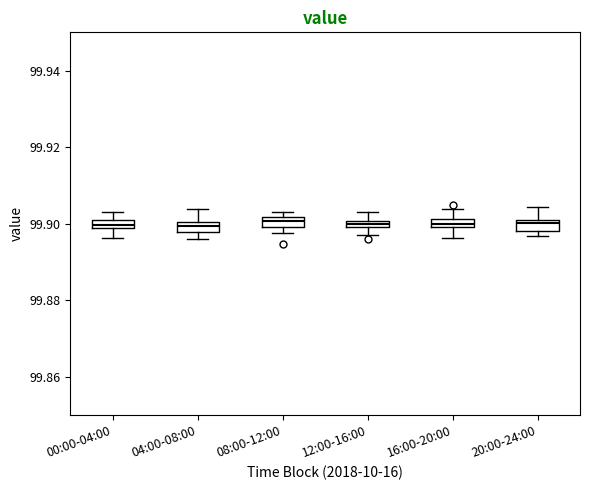

Where does the upper whisker of the box for 12:00-16:00 end on the y-axis? The values are not printed on the chart, so give them approximately, as read against the axis.

99.902